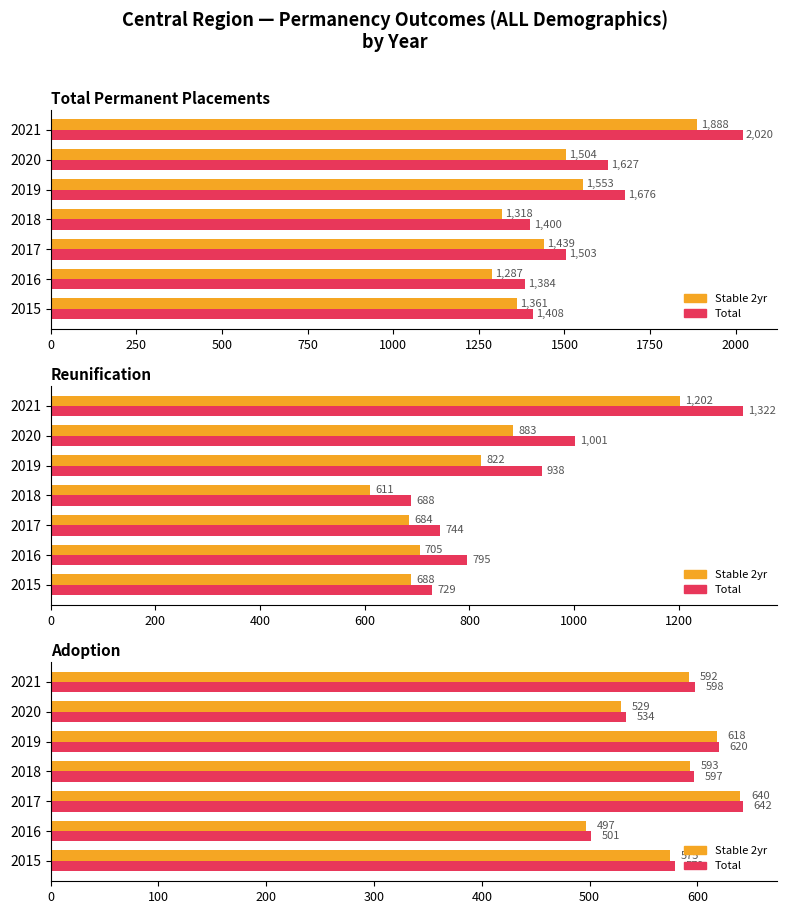

What is the difference between the total perms stable 2yr values at 2020 and 2017?

65